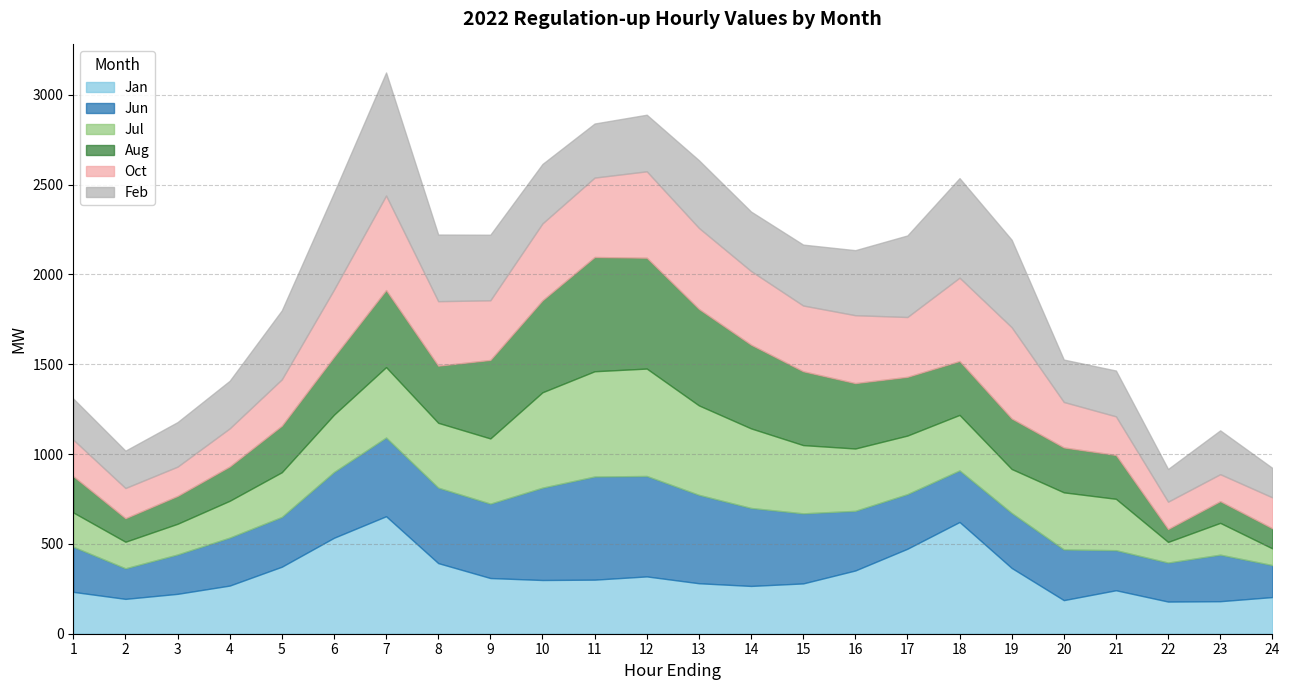

What are all the series names shown in the legend?

Jan, Jun, Jul, Aug, Oct, Feb